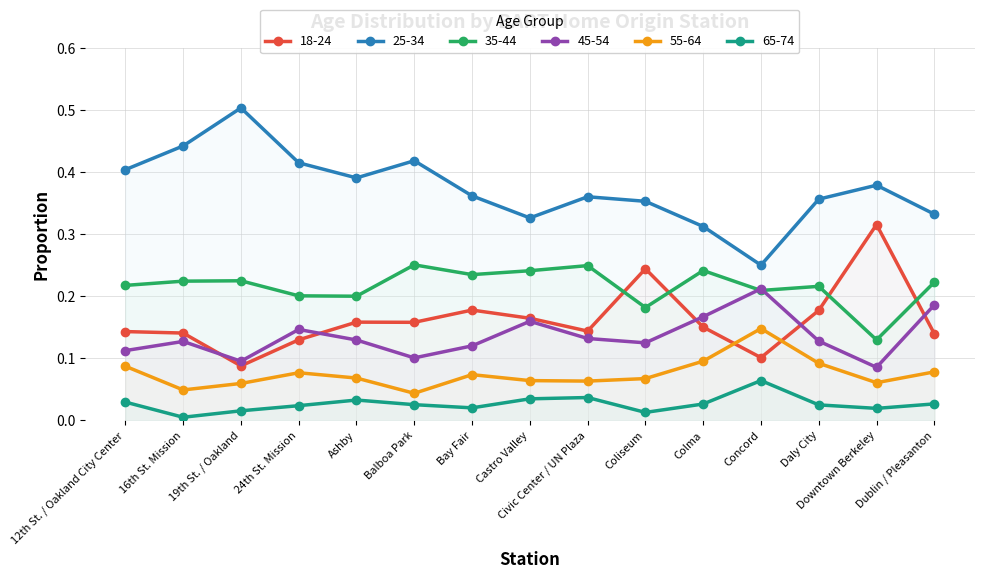

Between 12th St. / Oakland City Center and Dublin / Pleasanton, which series saw the biggest shift?

45-54